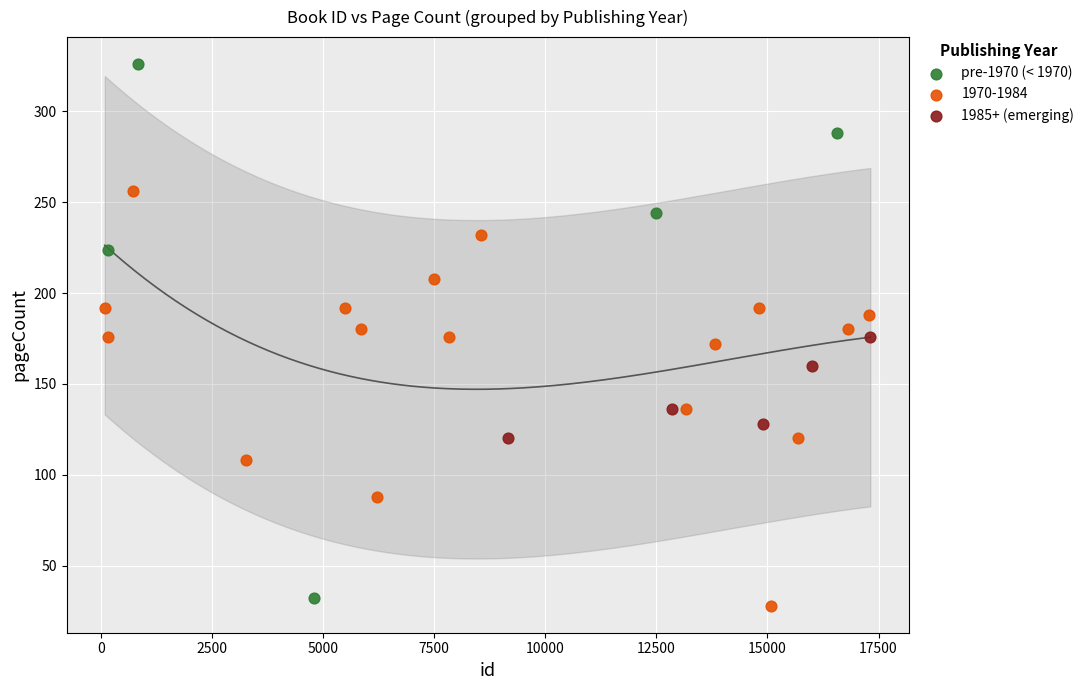

Which series reaches the maximum Y coordinate?

pre-1970 (< 1970)